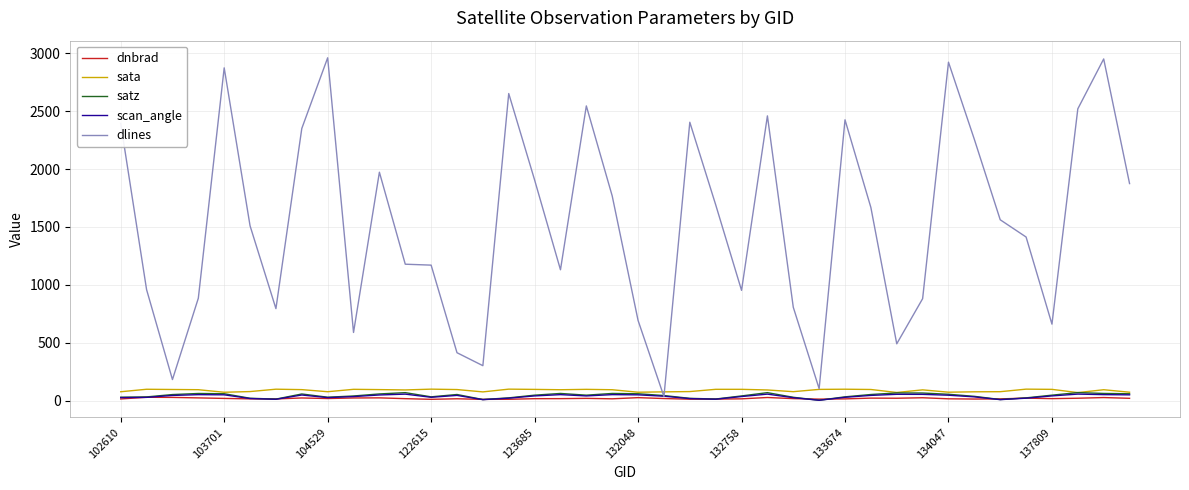

Does the chart display data point markers on the line(s)?

No